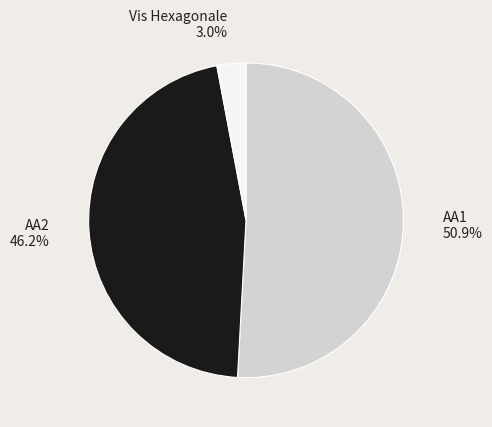

To the nearest percent, what is the difference between the Vis Hexagonale and AA2 slice percentages?

43%